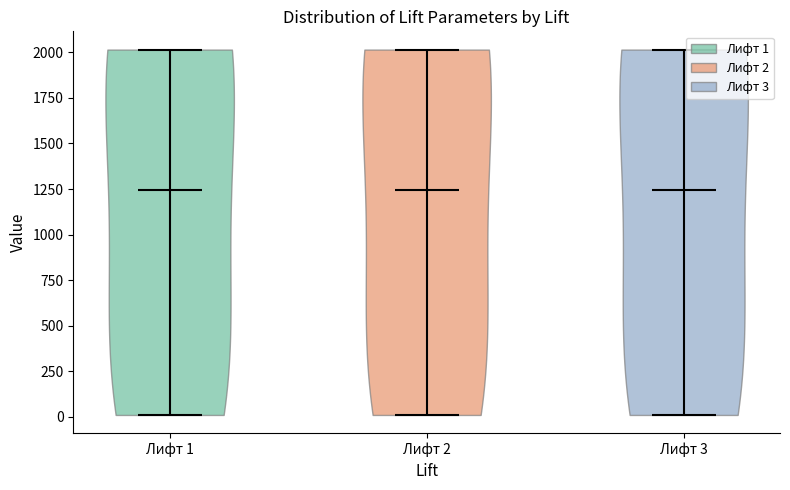

What is the highest point the violin for Лифт 1 reaches on the y-axis? The values are not printed on the chart, so give them approximately, as read against the axis.

2000